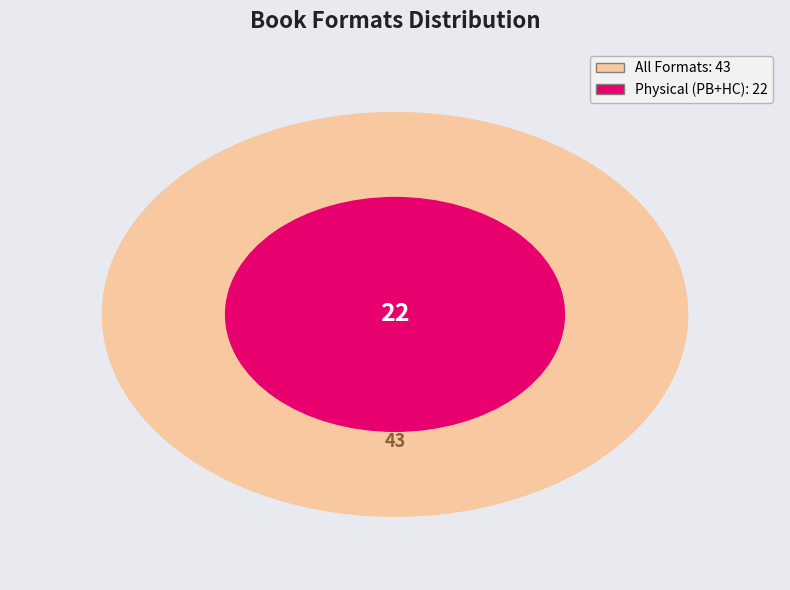

Do Audio Download and Compact Disk together represent more than half of the pie?

No